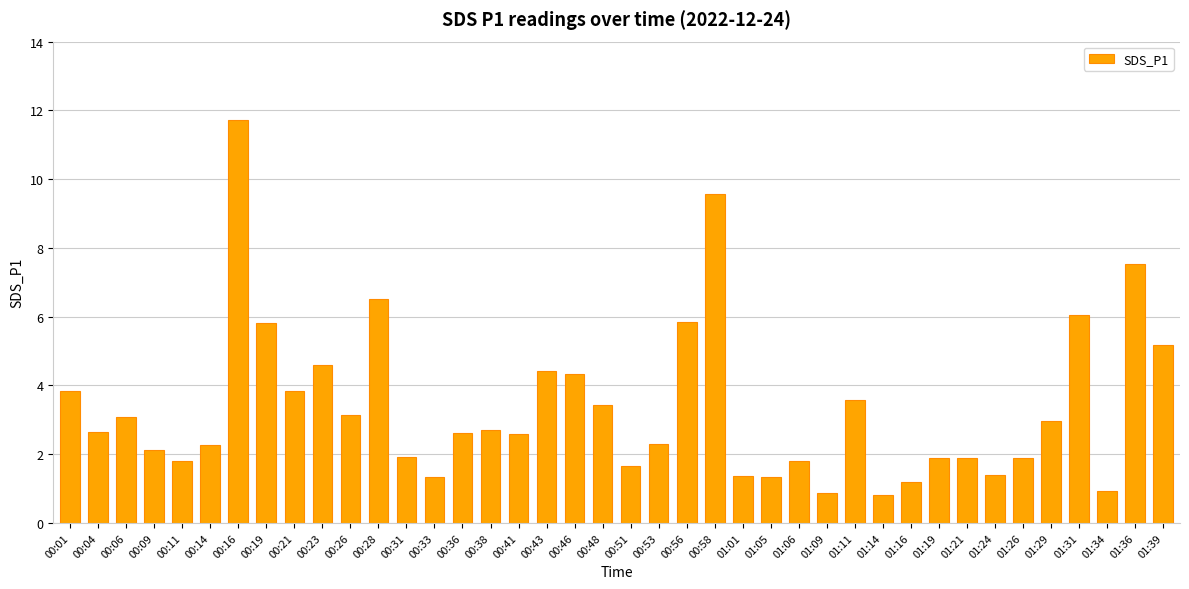

What is the maximum value shown in the chart?

11.7